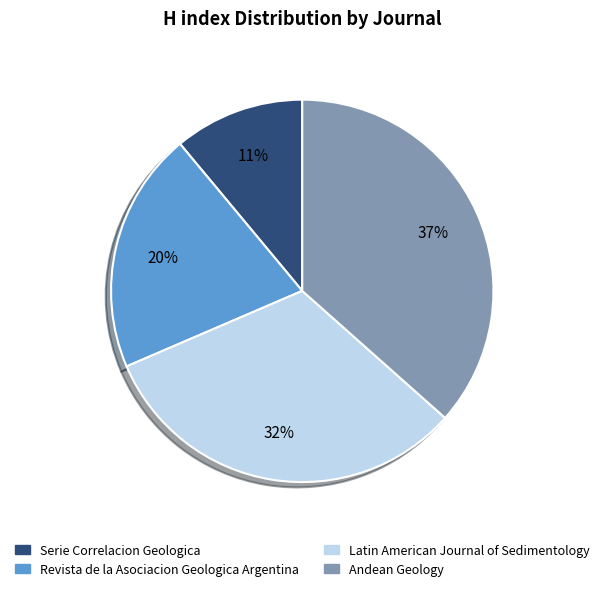

Which category has the smallest portion of the pie?

Serie Correlacion Geologica